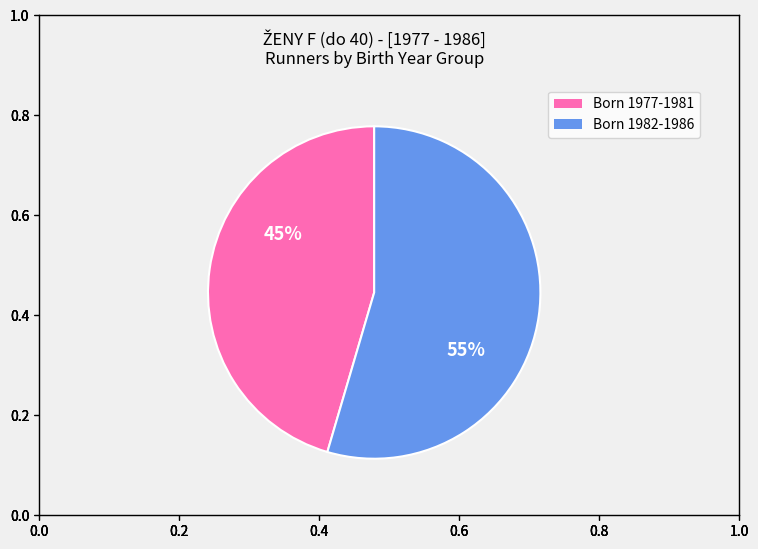

To the nearest percent, what is the average slice percentage?

50%